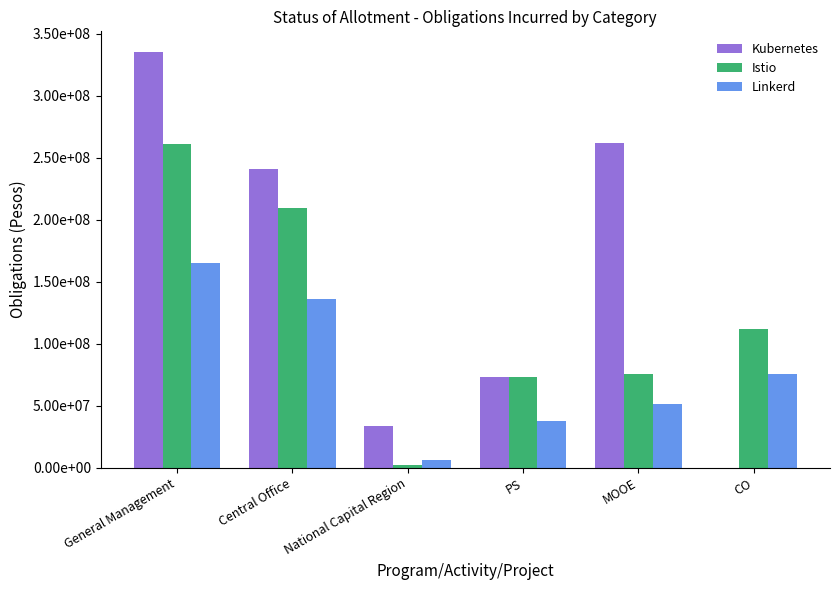

What are all the series names shown in the legend?

Kubernetes, Istio, Linkerd